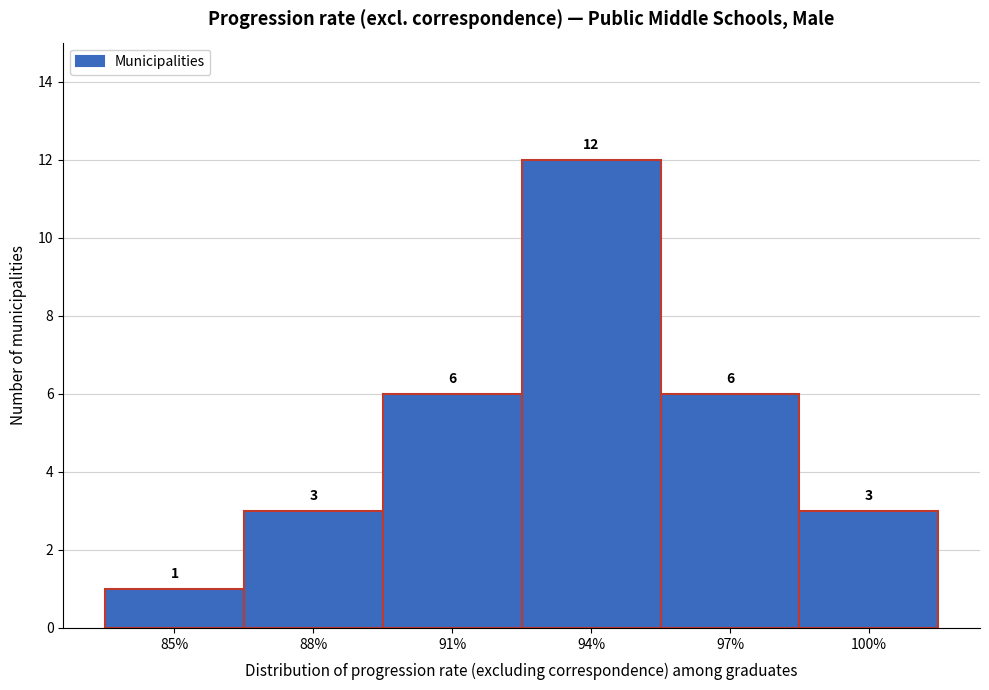

Reading left to right, extract all data points from this chart.

85%=1	88%=3	91%=6	94%=12	97%=6	100%=3